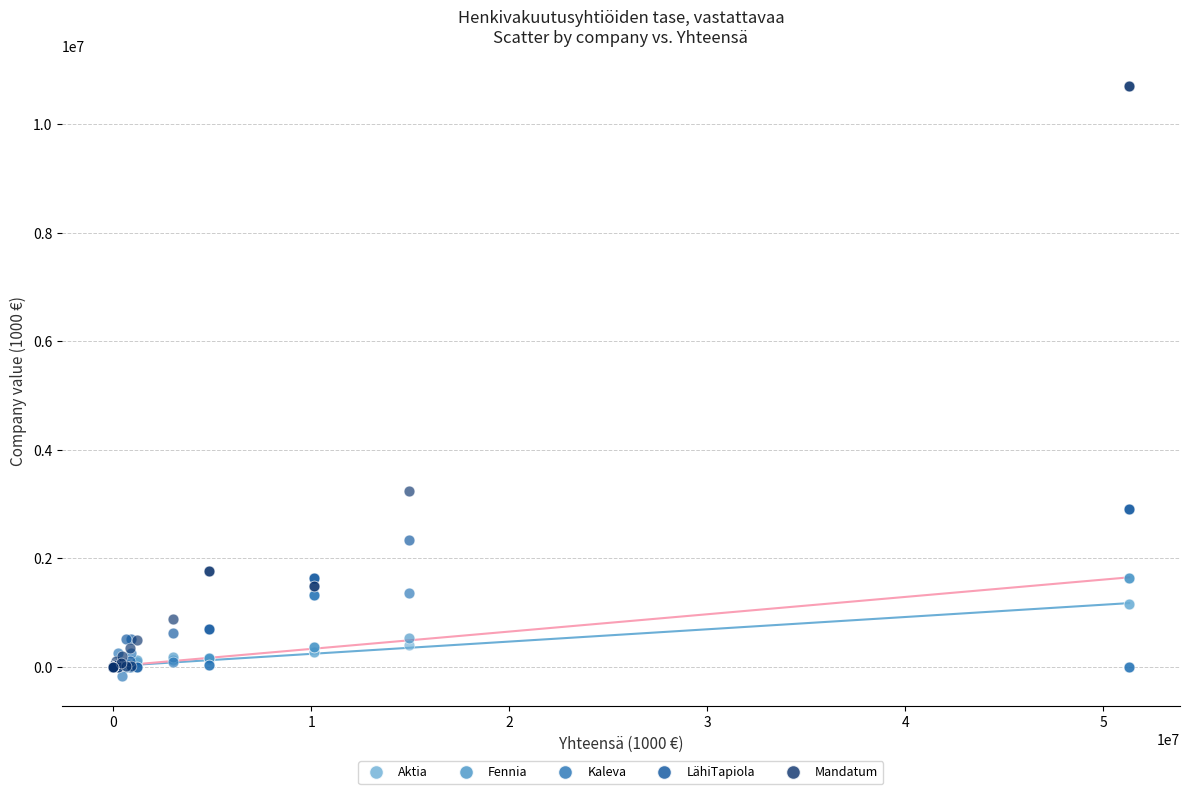

What are all the series names shown in the legend?

Aktia, Fennia, Kaleva, LähiTapiola, Mandatum